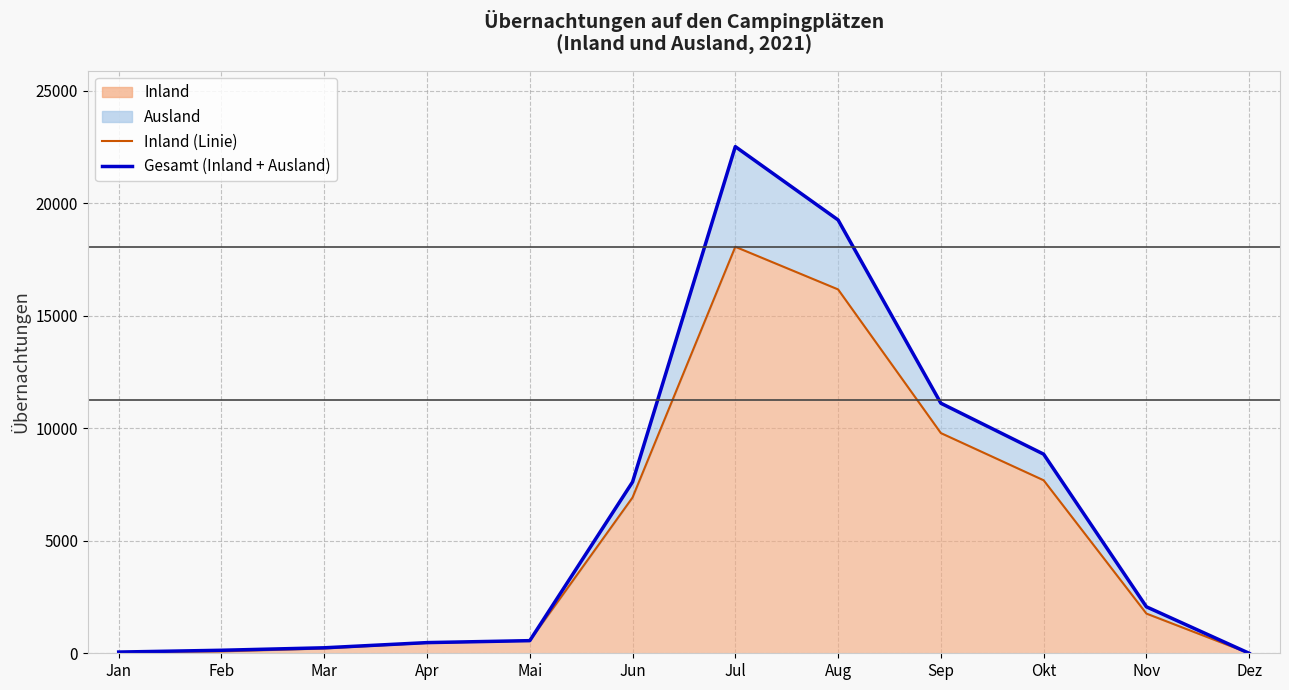

Which label corresponds to the smallest value in the chart?

Dez